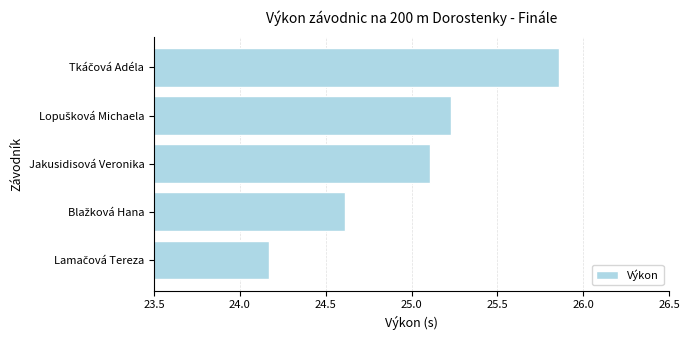

What is the minimum value shown in the chart?

24.2